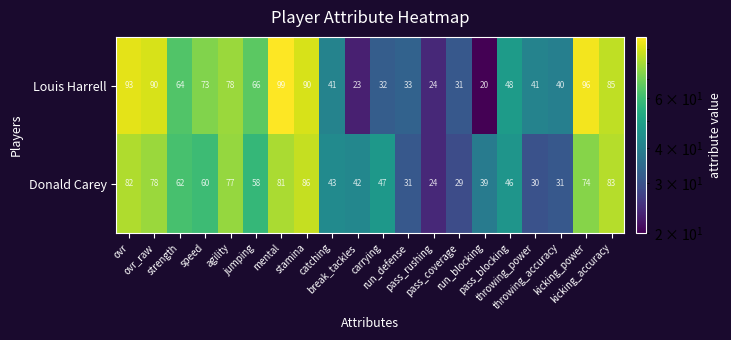

At which category is the sum across all series the highest?

mental